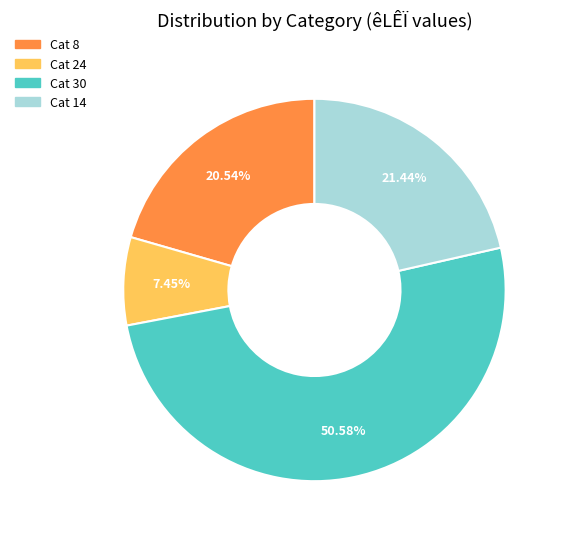

Is there any slice that represents more than half of the pie?

Yes